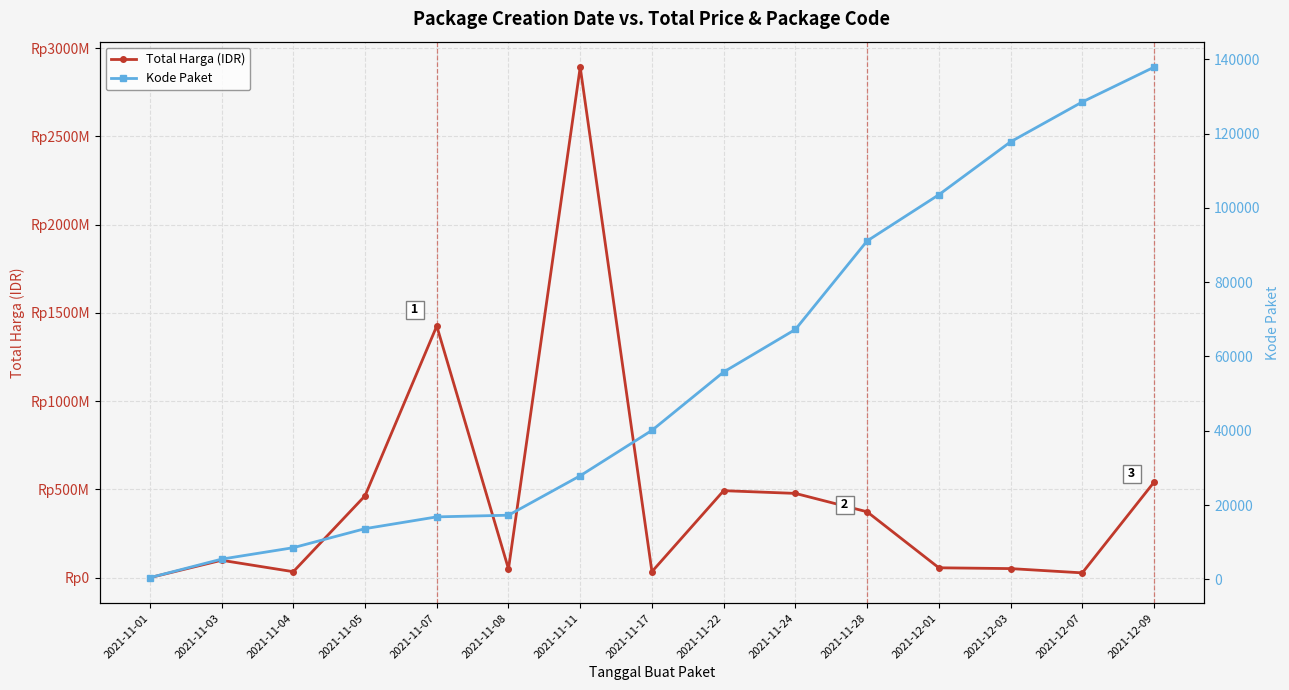

True or false: Total Harga (IDR) and Kode Paket cross at least once.

False